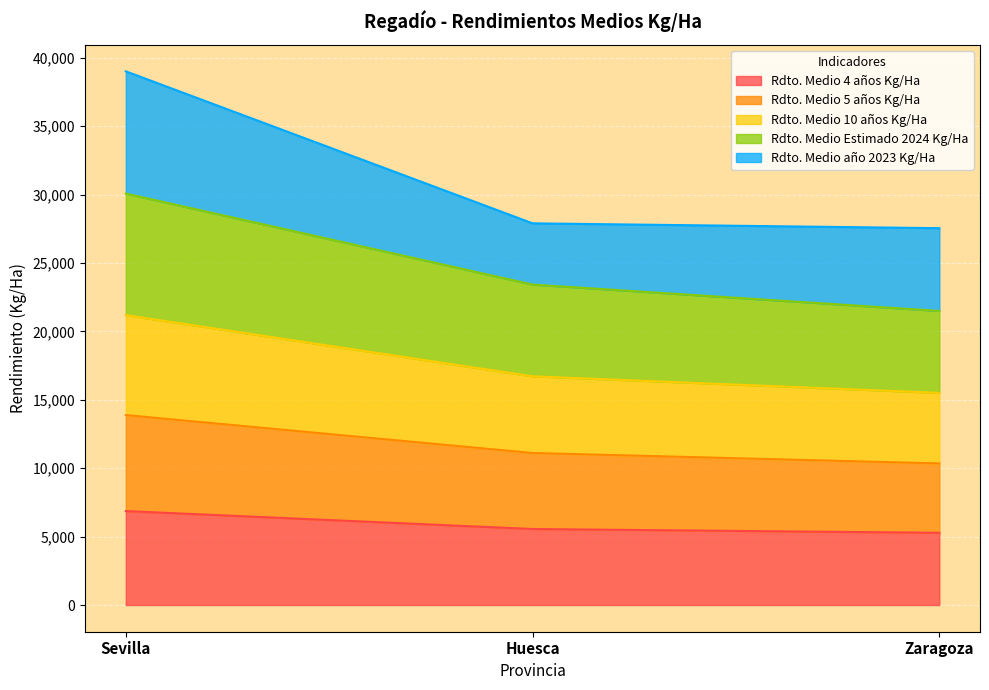

What is the label of the 3rd point from the right?

Sevilla